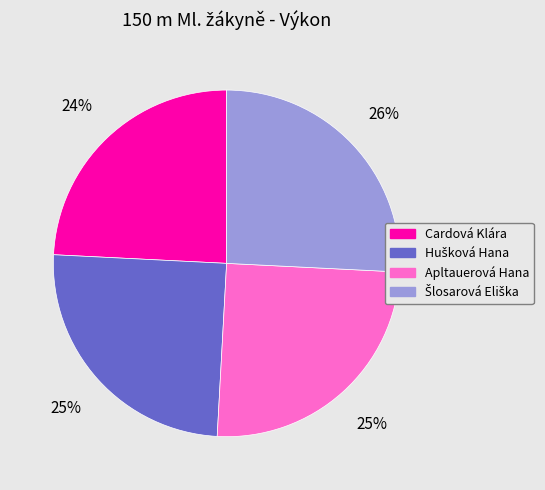

True or false: Apltauerová Hana accounts for 25% of the total.

True